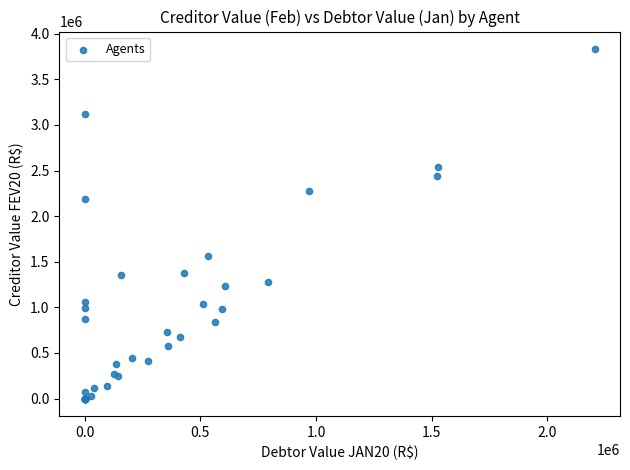

What Y value in the scatter plot is closest to 1915899?

2187435.5